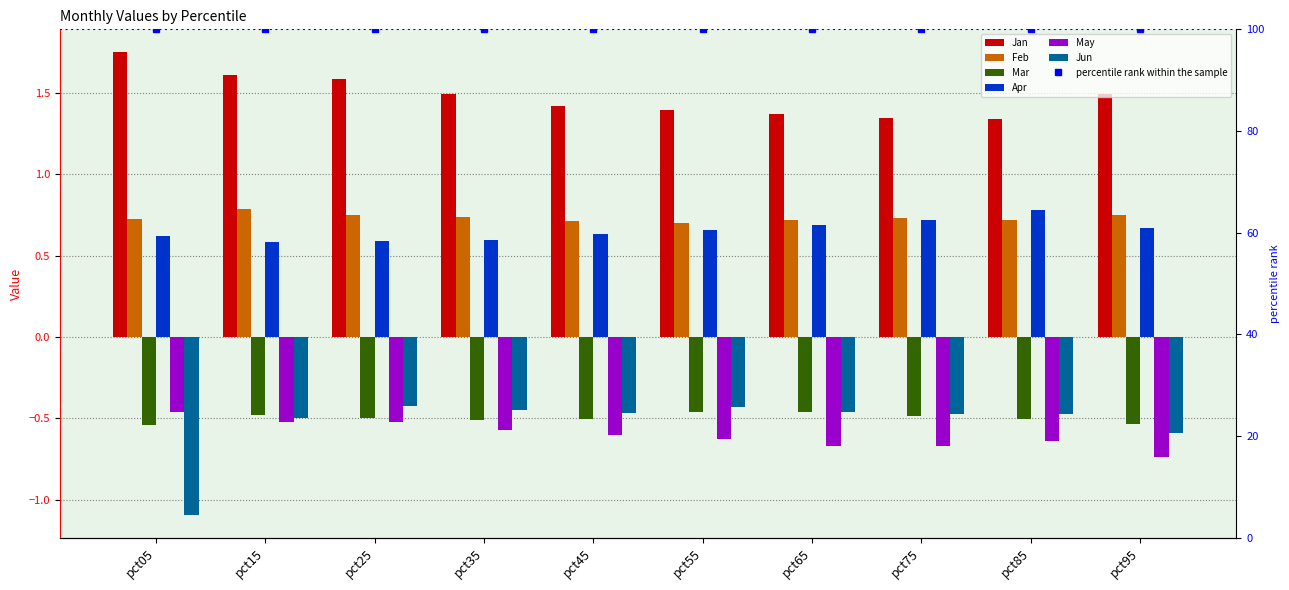

What is the approximate value of Jan at pct75?

1.3